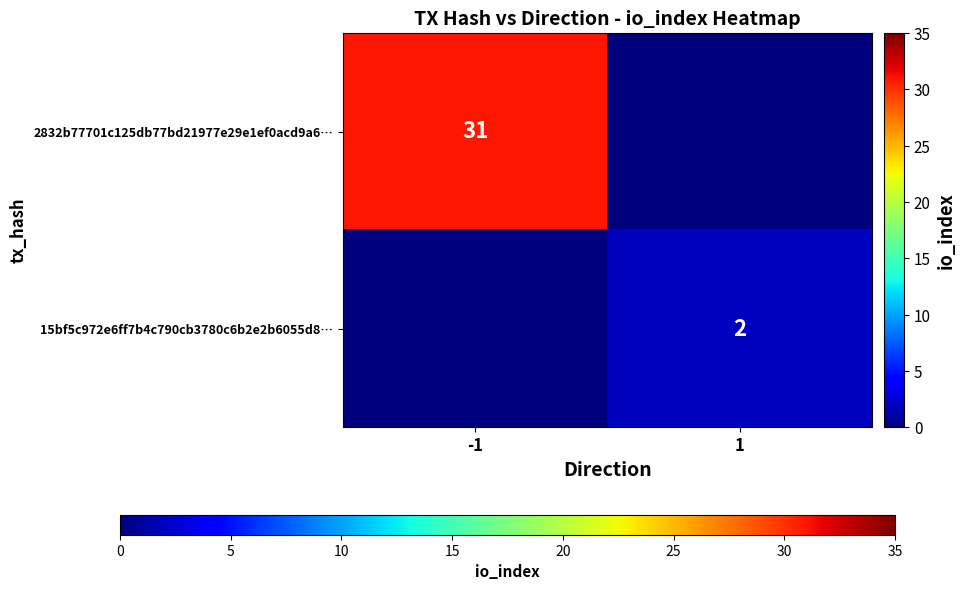

The 2832b77701c125db77bd21977e29e1ef0acd9a6… series shows 44 at -1. True or false?

False